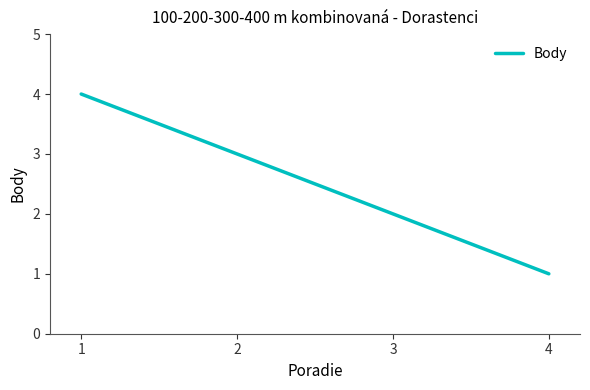

At which label does the data first exceed 3?

1